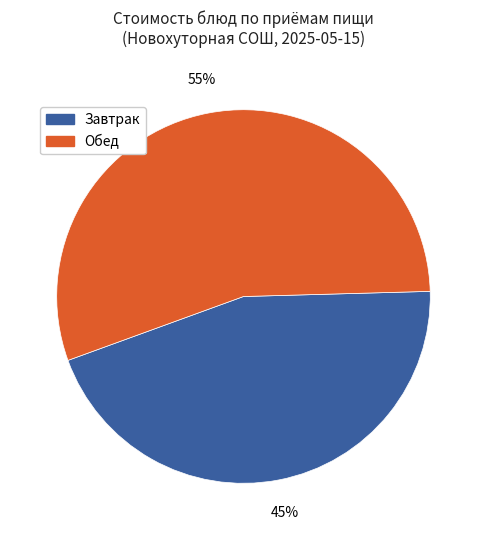

To the nearest percent, what is the difference between the largest and smallest slice percentages?

10%